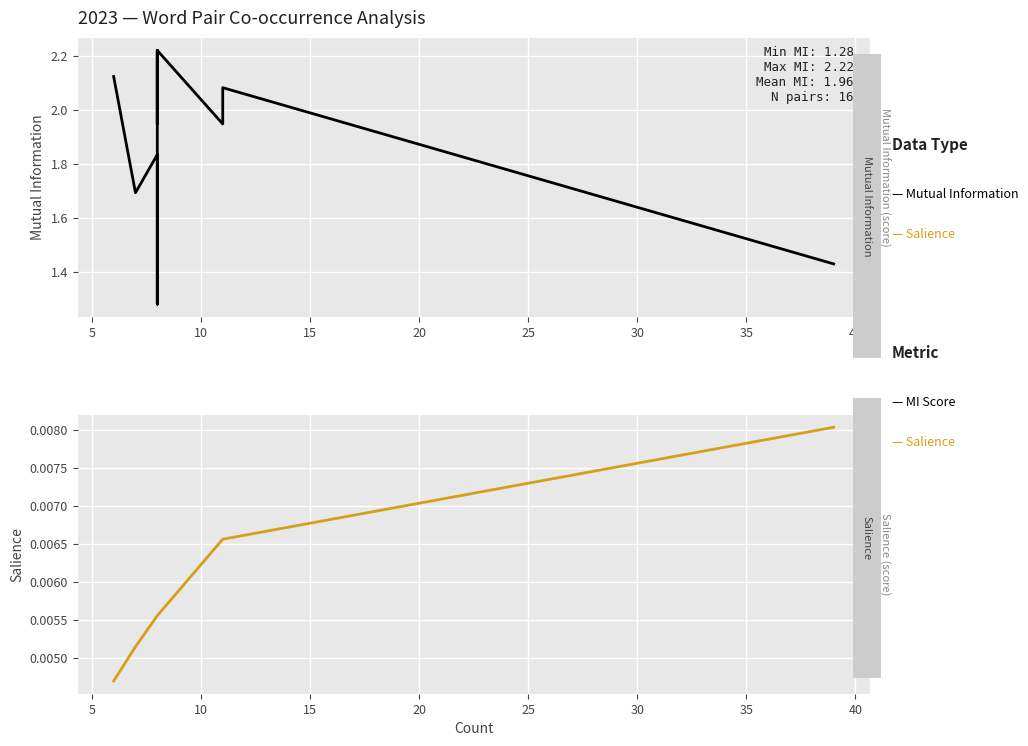

What is the greatest value displayed?

2.2